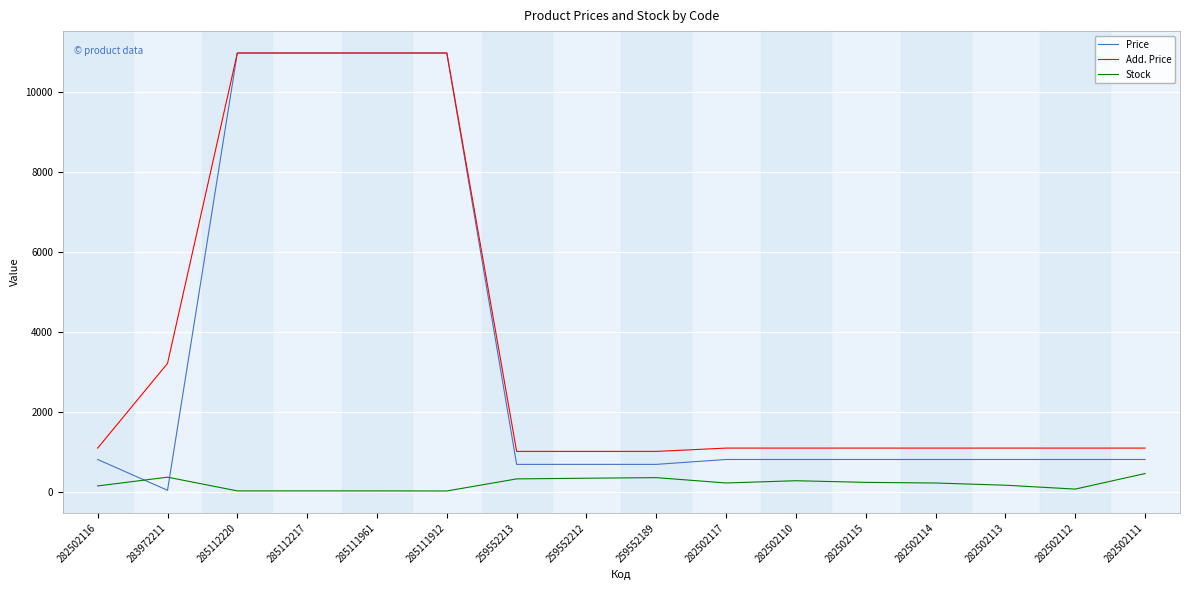

What is the difference between the highest and lowest values at 259552213?

687.1